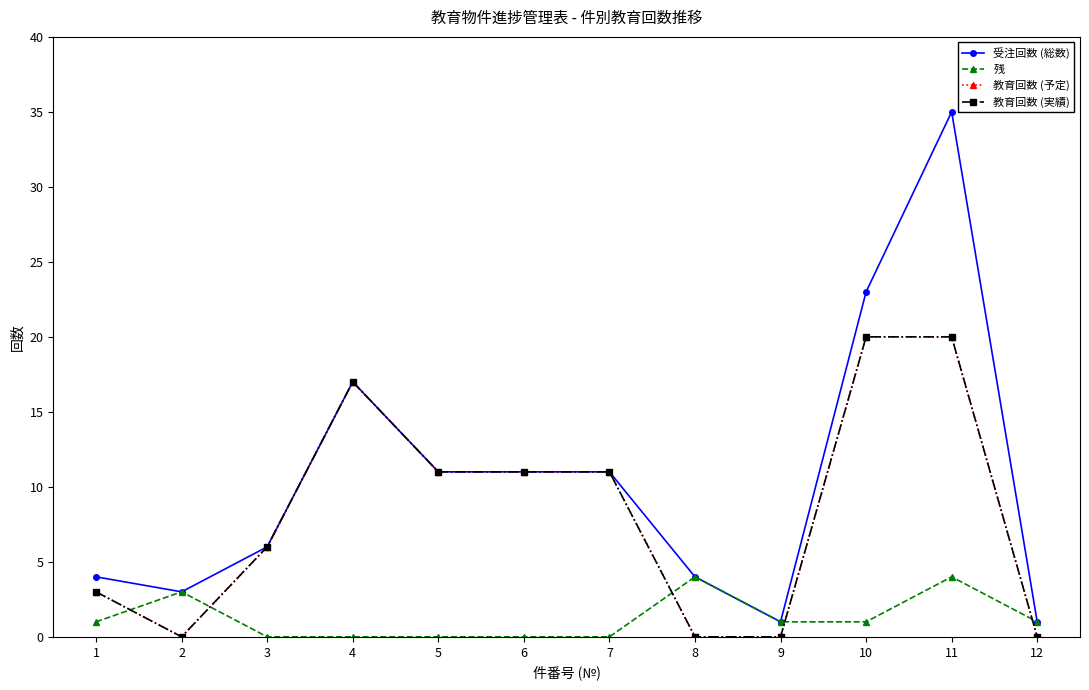

What is the average value of the 教育回数 (実績) series?

8